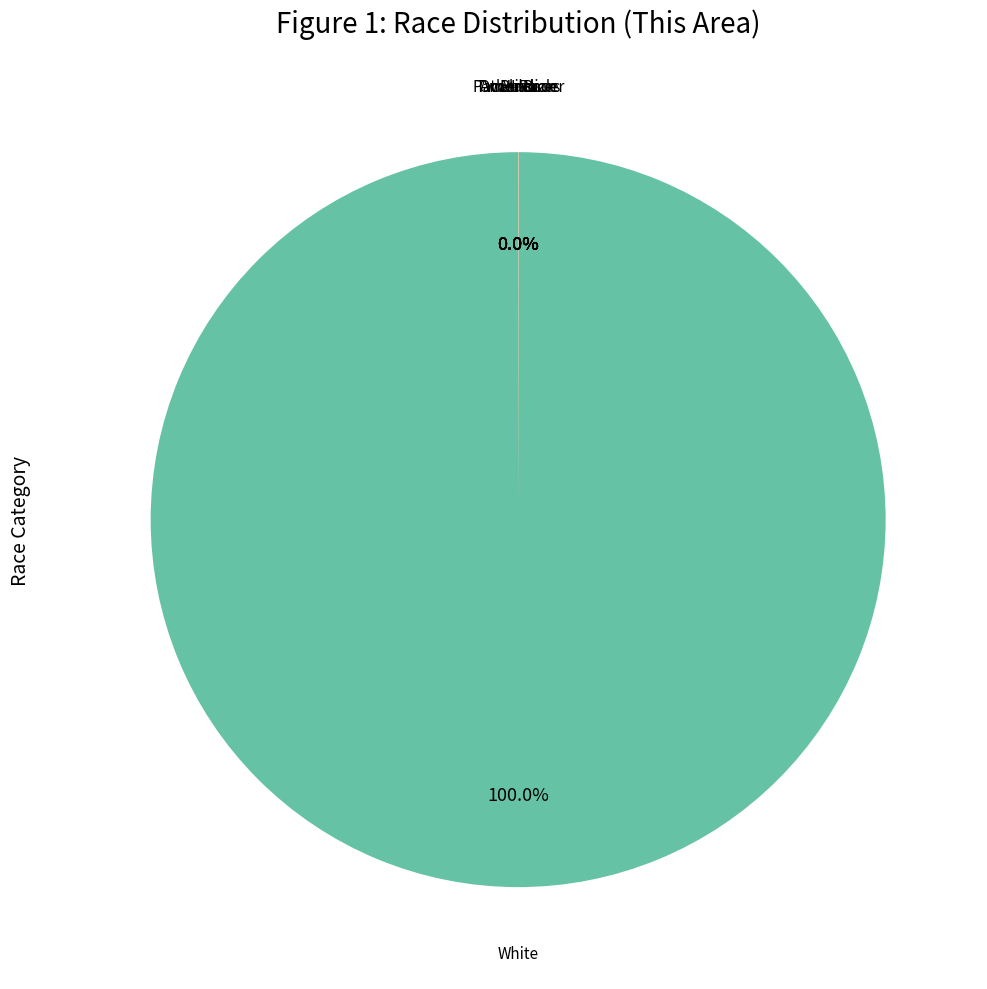

Is there any slice that represents more than half of the pie?

Yes